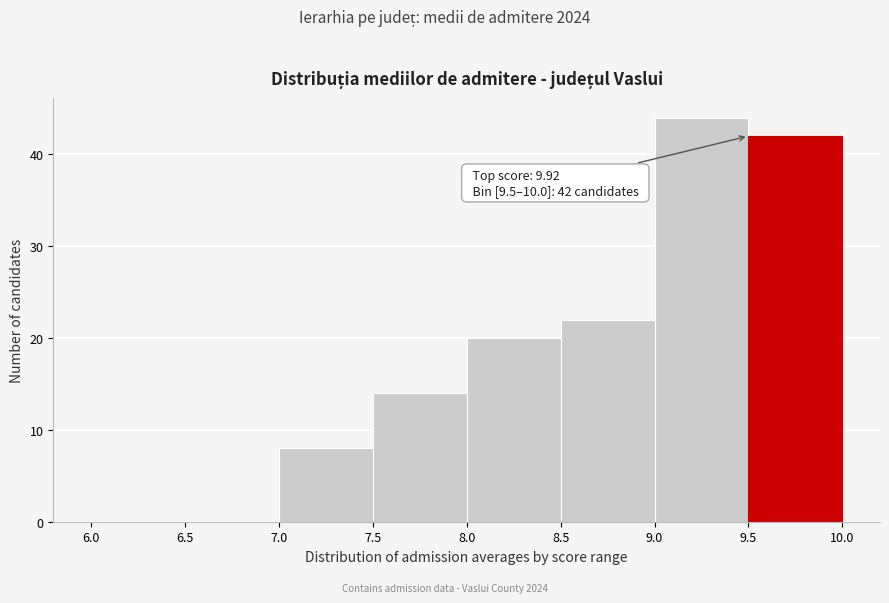

Which range on the x-axis has the tallest bar?

9.0 to 9.5